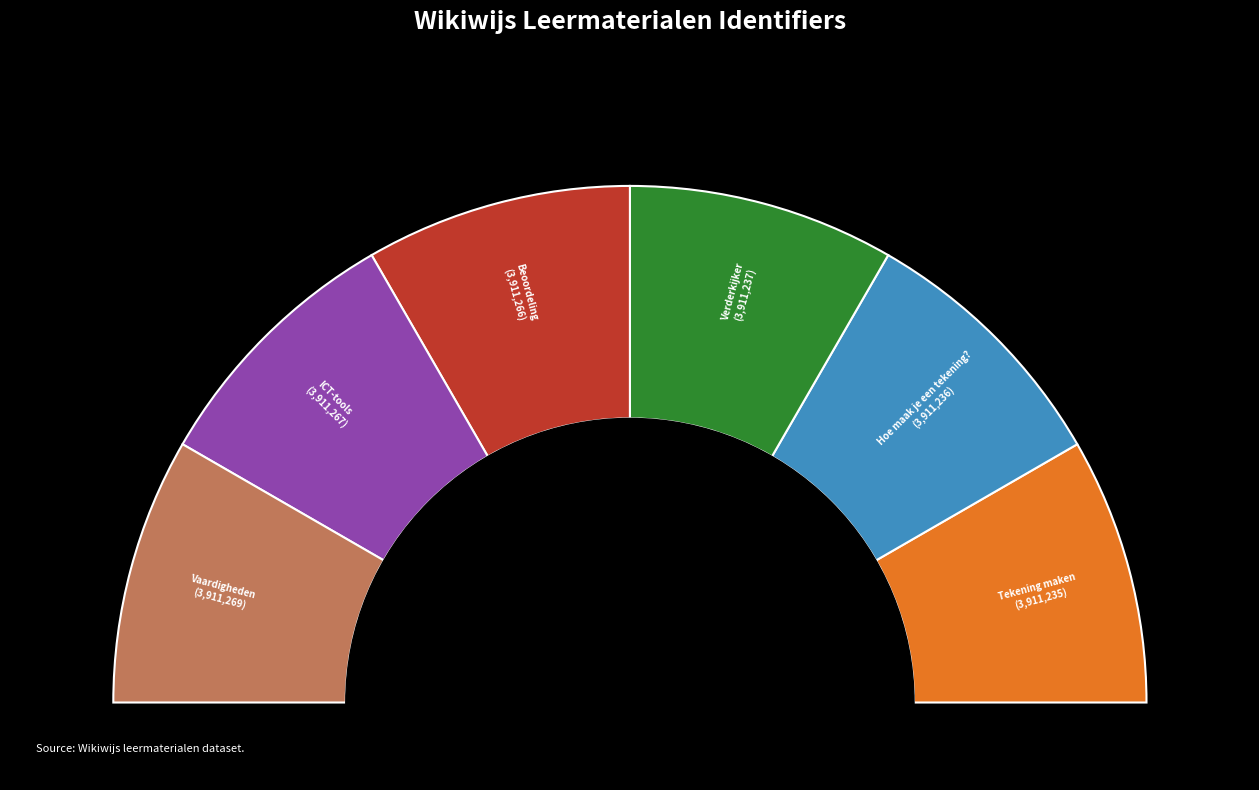

To the nearest percent, what is the combined percentage of ICT-tools and Vaardigheden?

33%